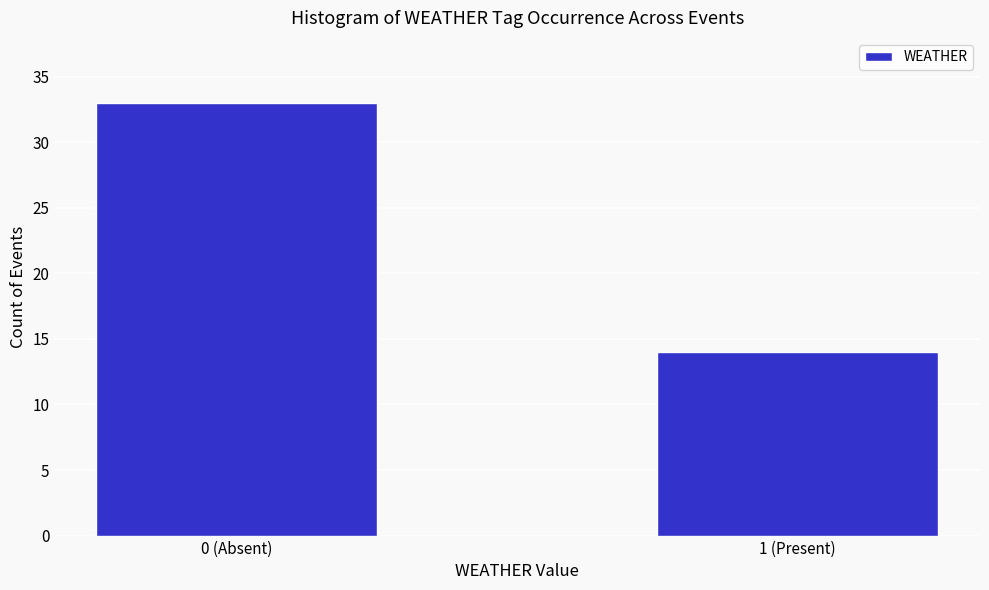

Reading right to left, what are all the values shown in this chart?

1 (Present)=14	0 (Absent)=33